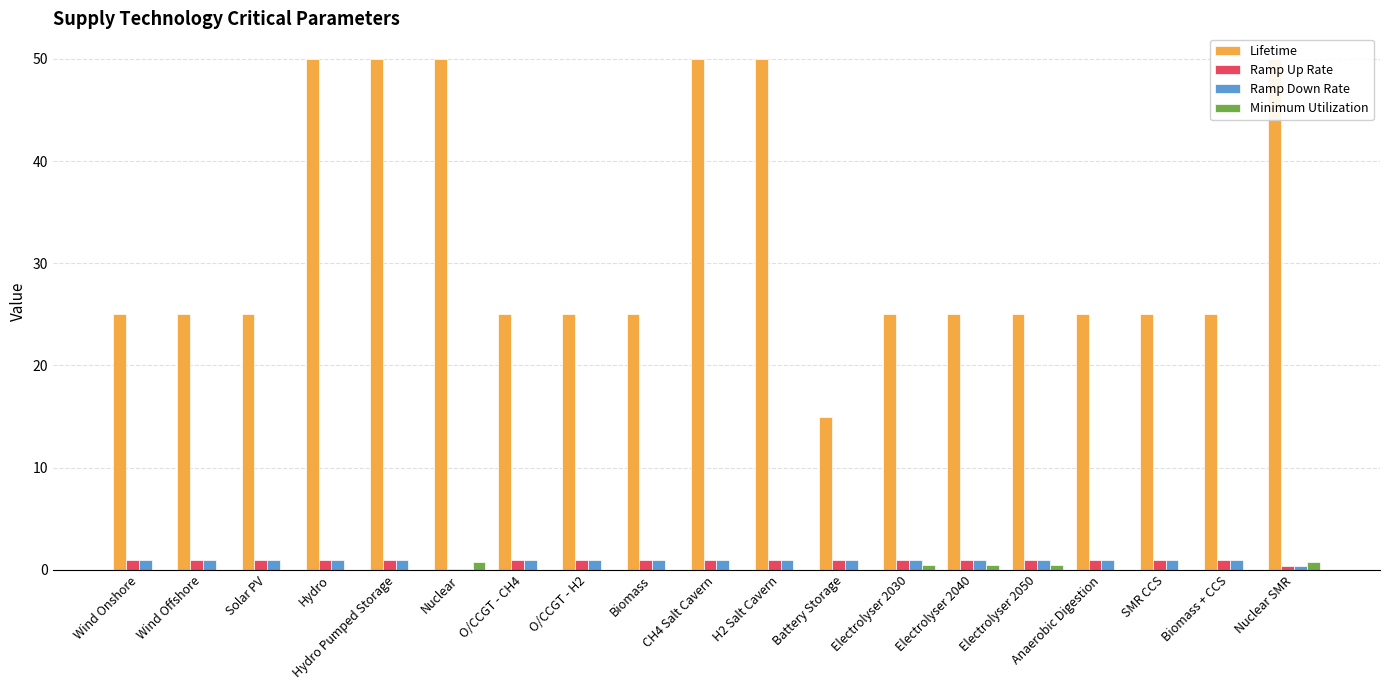

Which series has the largest range (max minus min)?

Lifetime